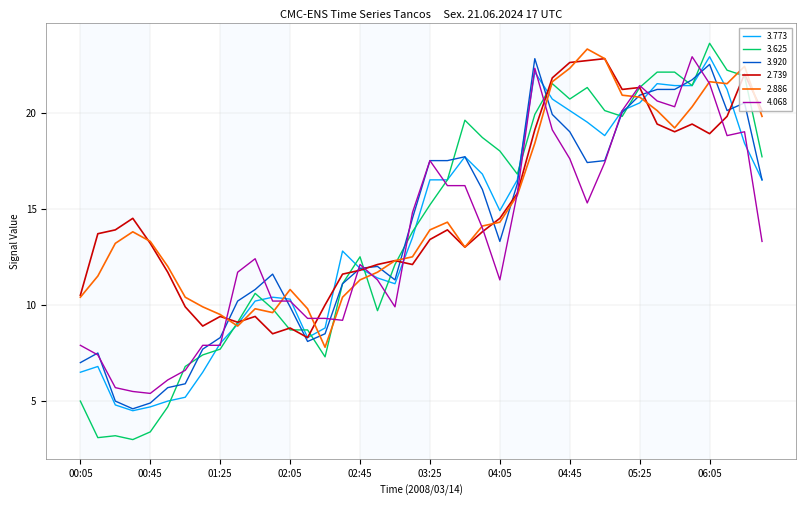

Which series has the widest spread of values?

3.625